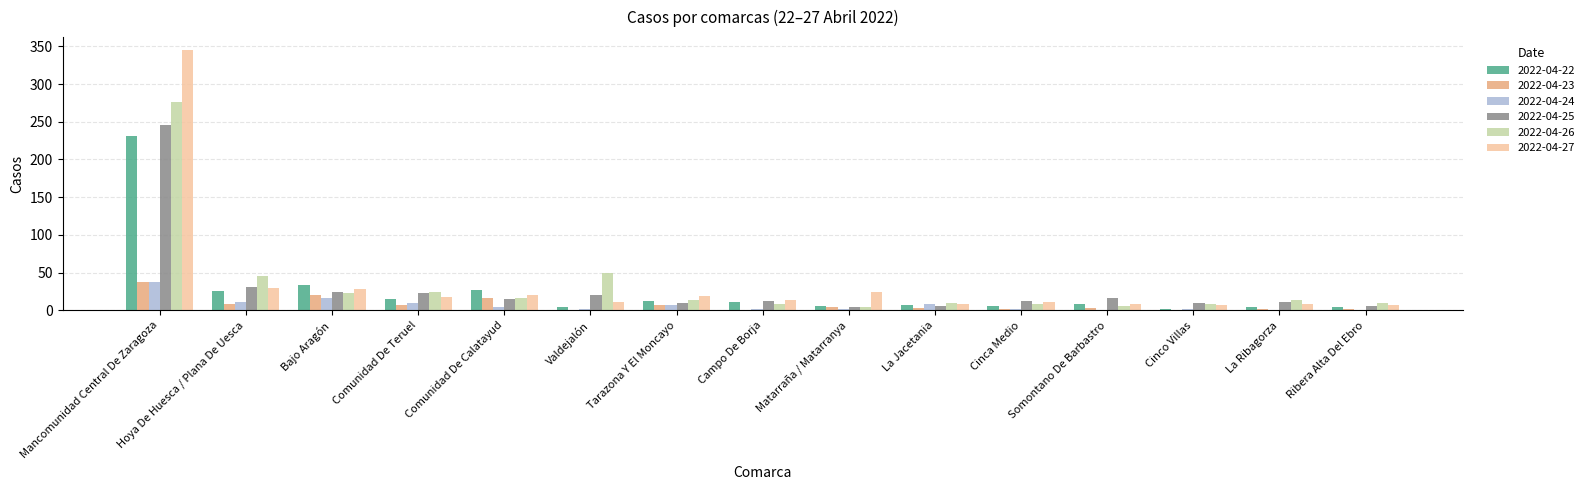

Where is 2022-04-26 nearest to the value 140?

Valdejalón